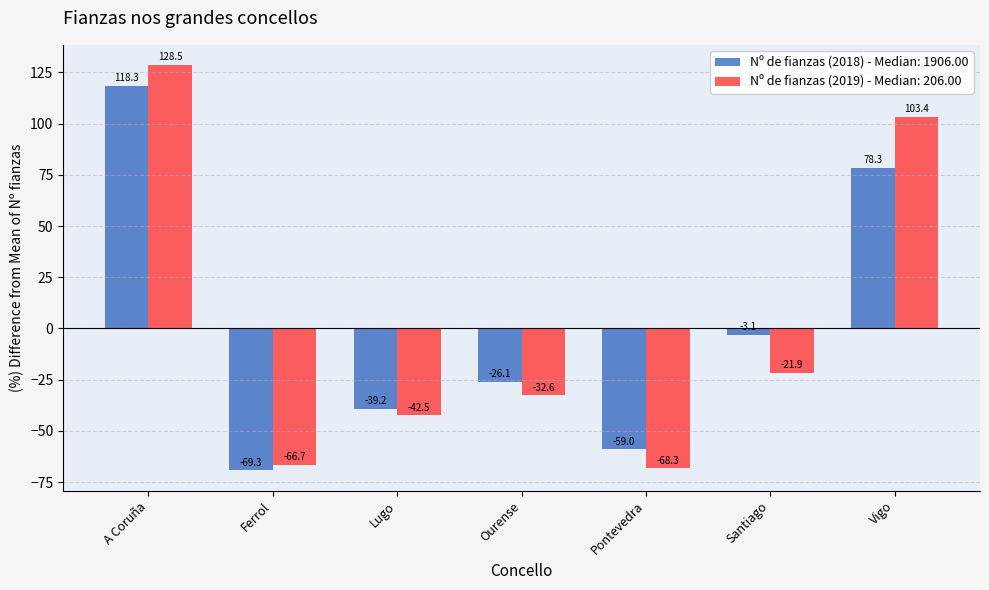

What is the label of the 7th bar from the left?

Vigo